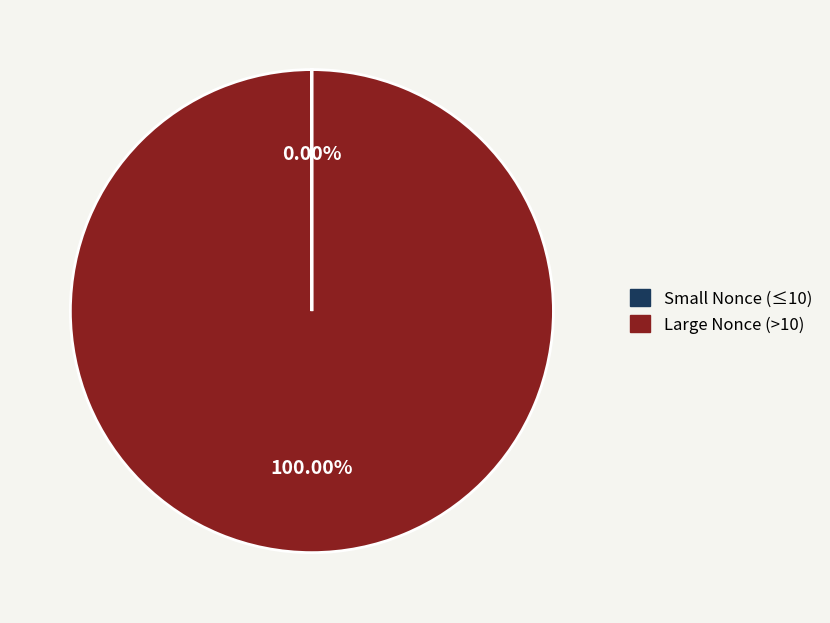

Is there a majority slice in this chart?

Yes